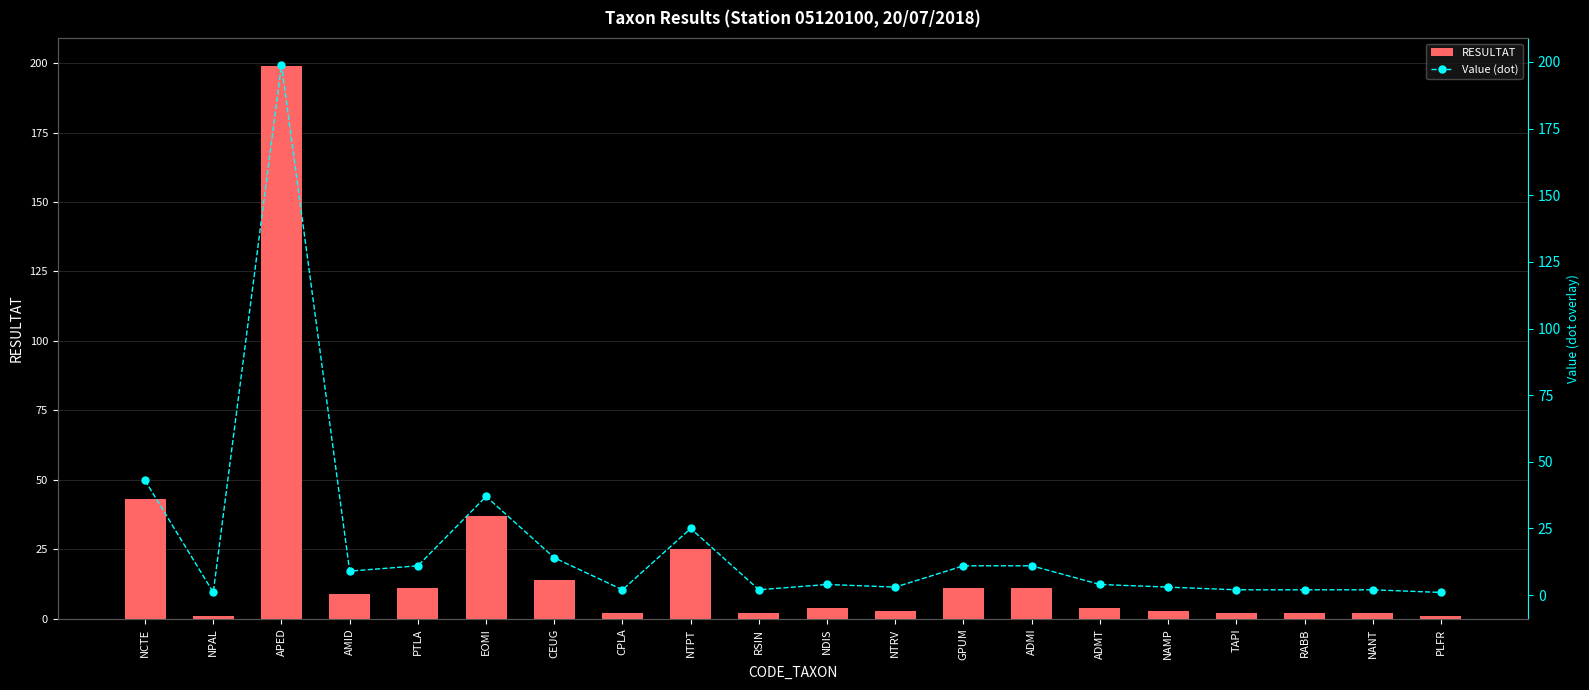

What is the smallest value displayed?

1